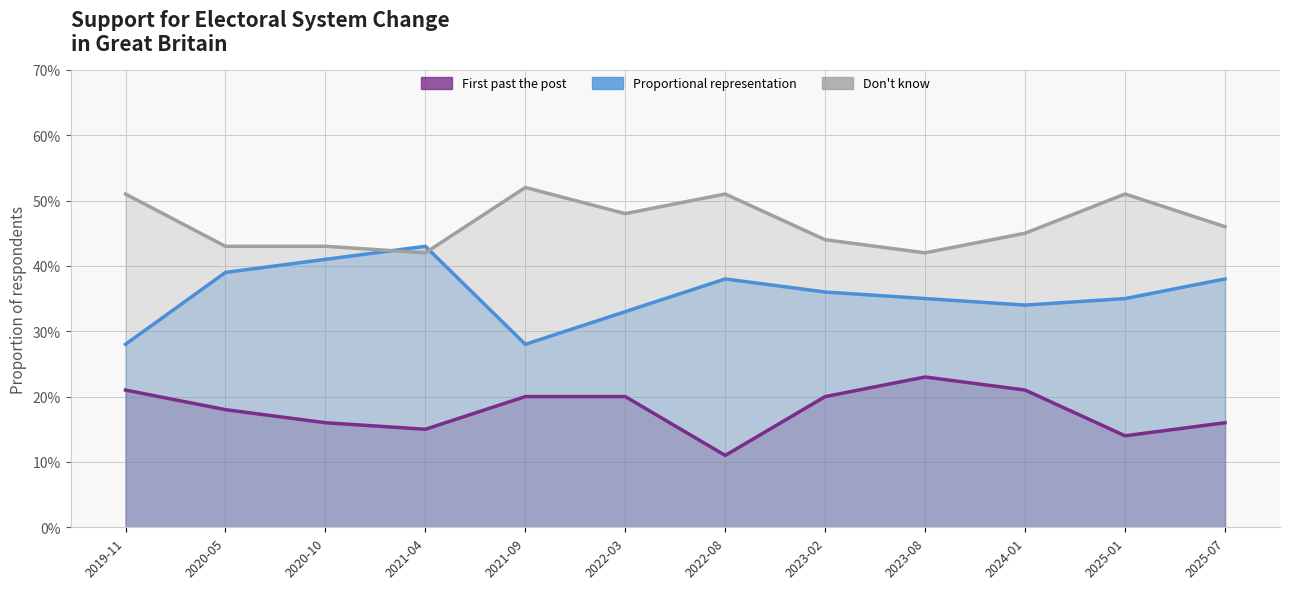

Reading left to right, transcribe all the data shown in this chart.

First past the post: 0.2	0.2	0.2	0.1	0.2	0.2	0.1	0.2	0.2	0.2	0.1	0.2
Proportional representation: 0.3	0.4	0.4	0.4	0.3	0.3	0.4	0.4	0.3	0.3	0.3	0.4
Don't know: 0.5	0.4	0.4	0.4	0.5	0.5	0.5	0.4	0.4	0.5	0.5	0.5